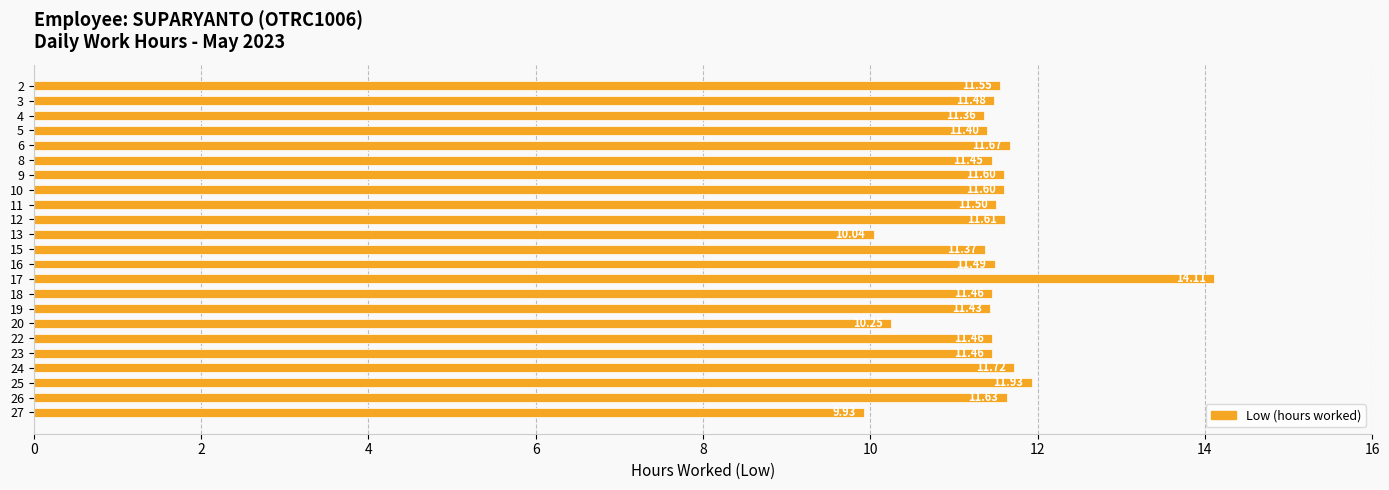

What is the difference between the maximum and second lowest values?

4.1